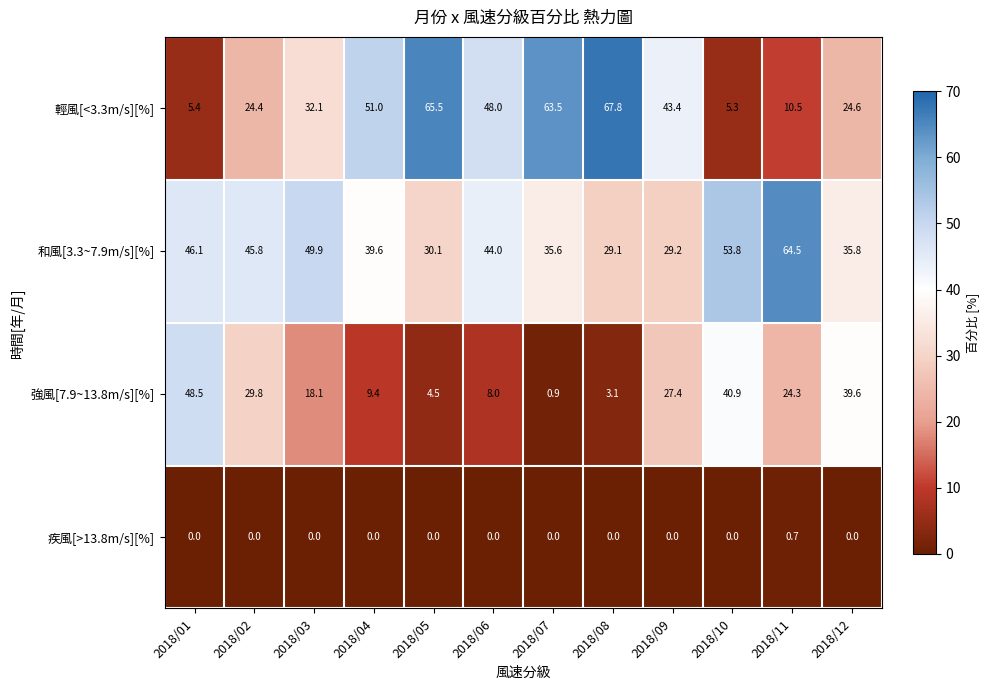

Is it true that 疾風[>13.8m/s][%] equals -0.3 at 2018/06?

False